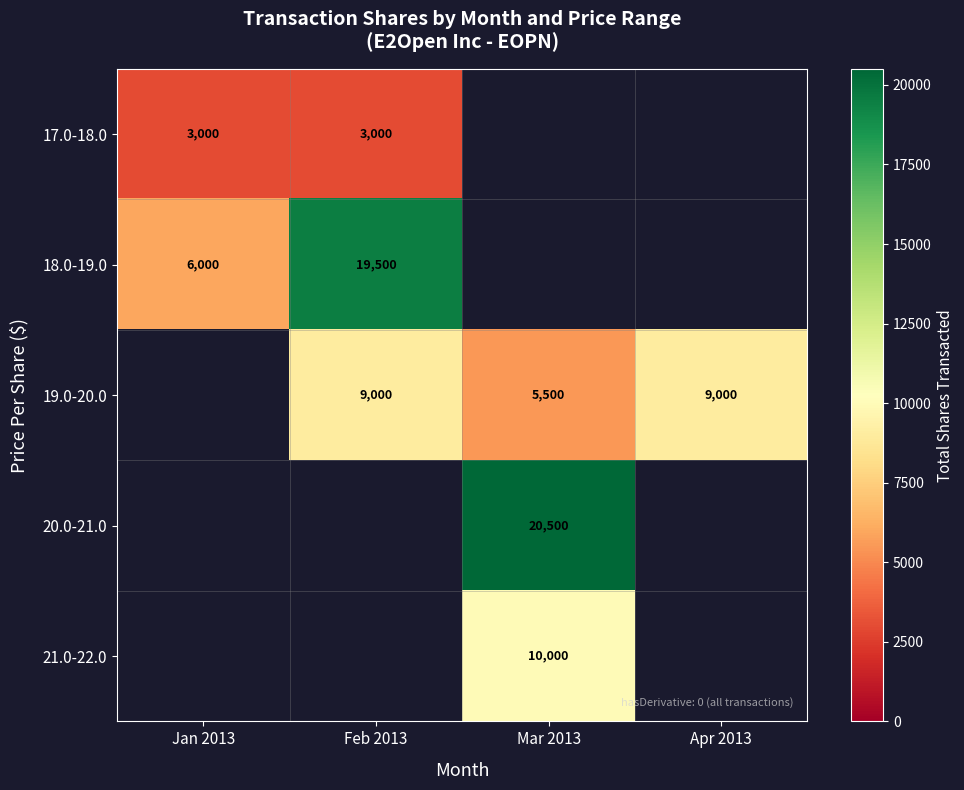

At how many categories does at least one series exceed 7858?

3